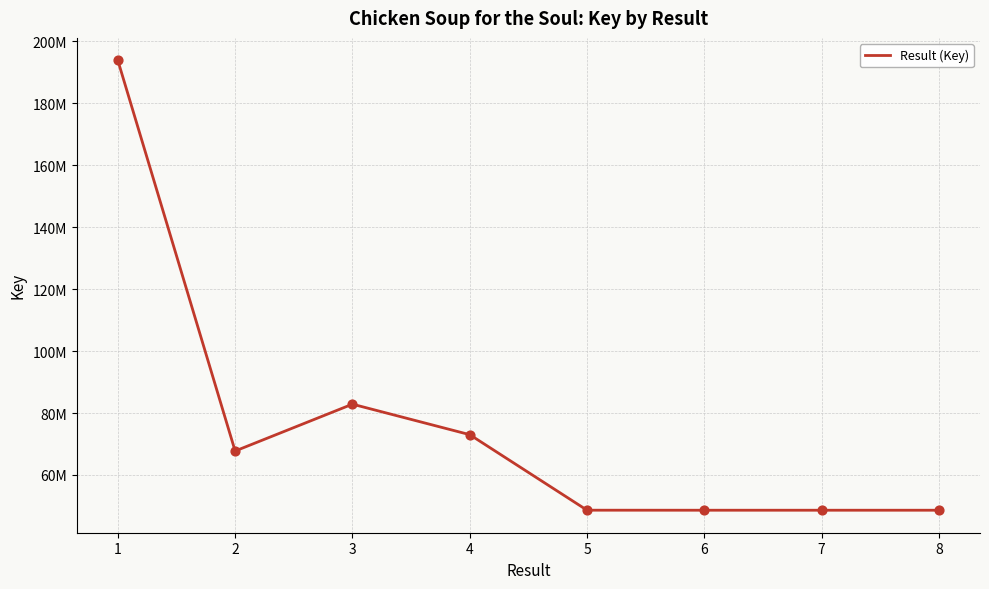

Approximately how many times larger is the value at 1 compared to 5?

4.0